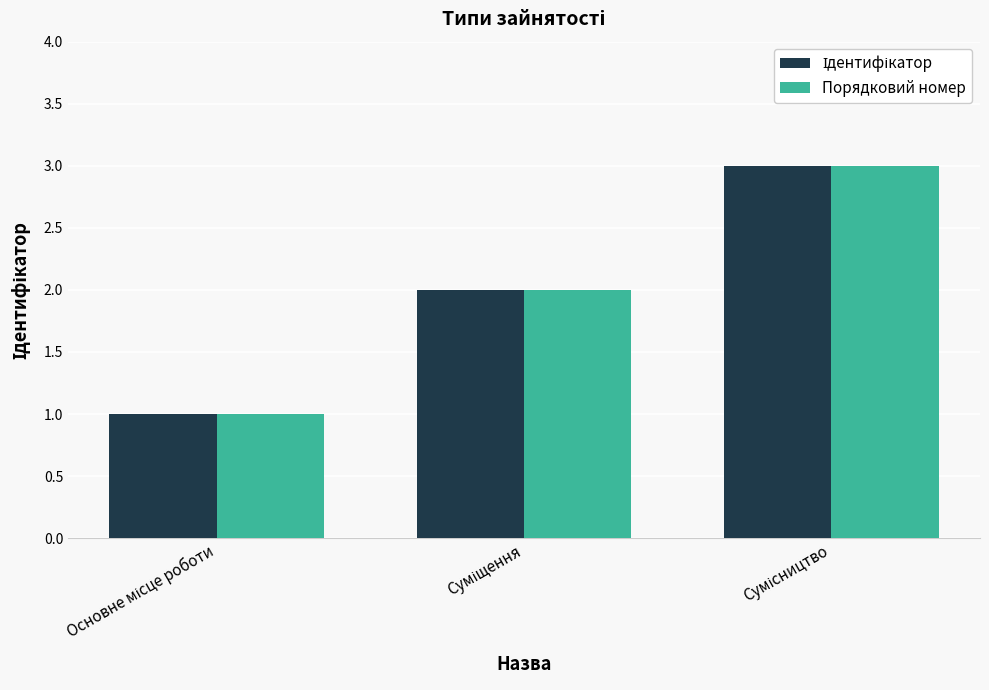

What is the total value across all series at Суміщення?

4